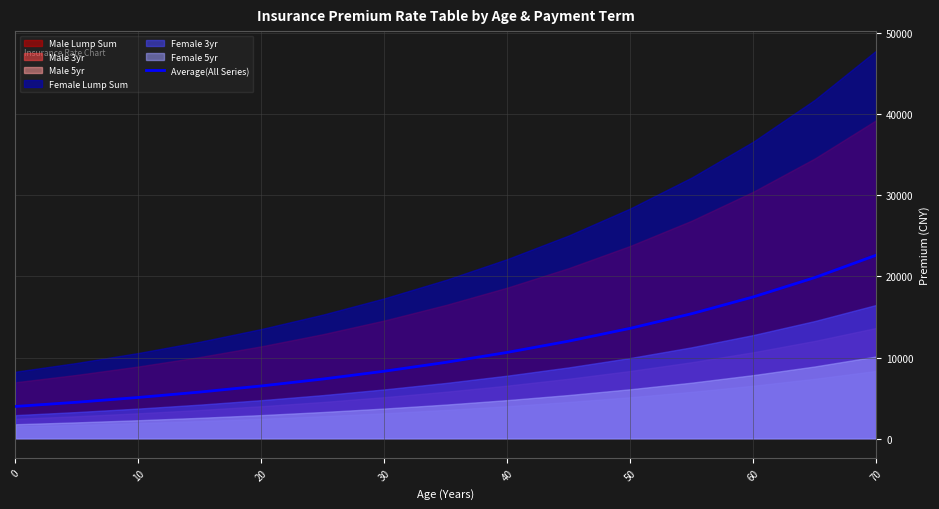

What is the minimum value for Average(All Series)?

3962.3